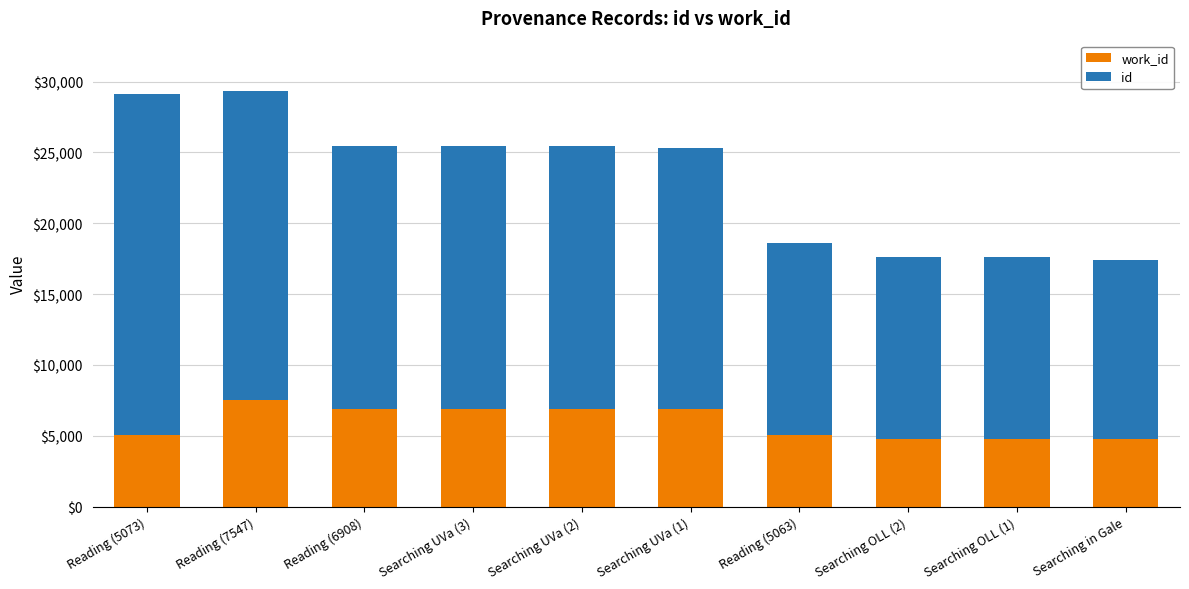

What is the total value across all series at Searching in Gale?

17429